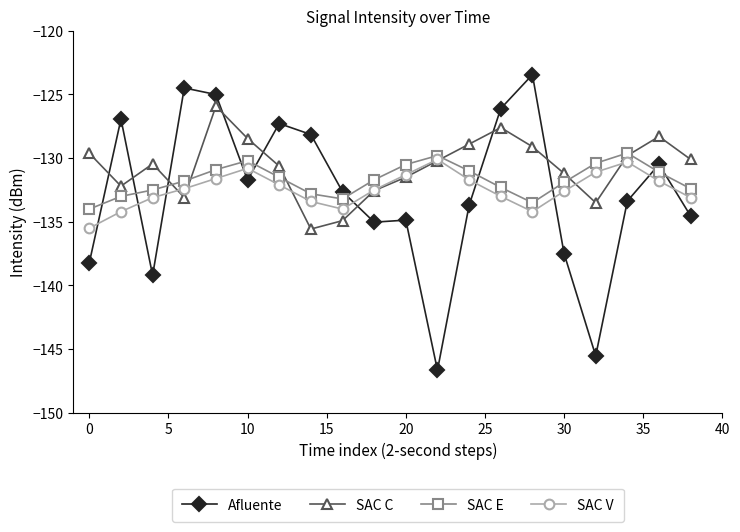

What is the value of the Afluente point at the 10th from the left?

-135.0